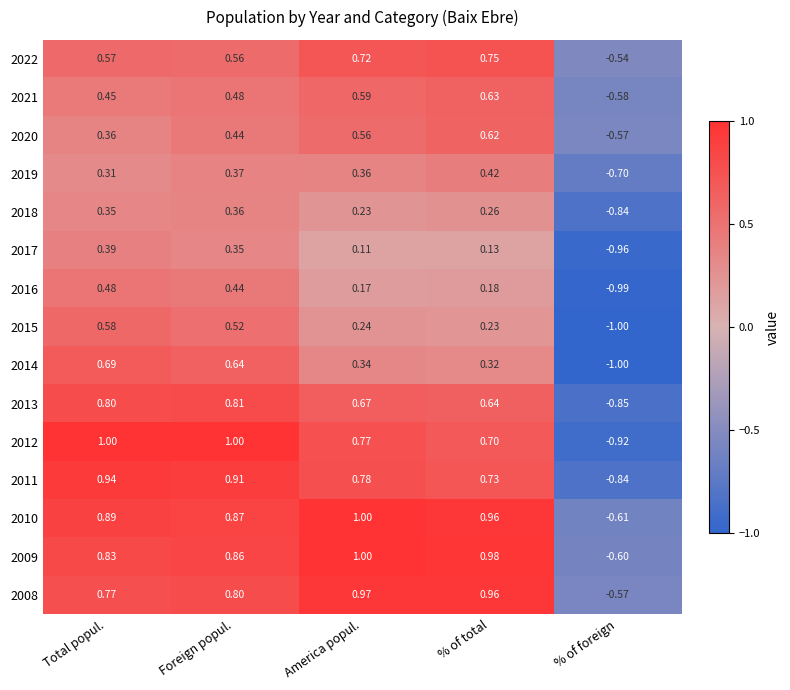

What is the total value across all series at % of total?

8.5